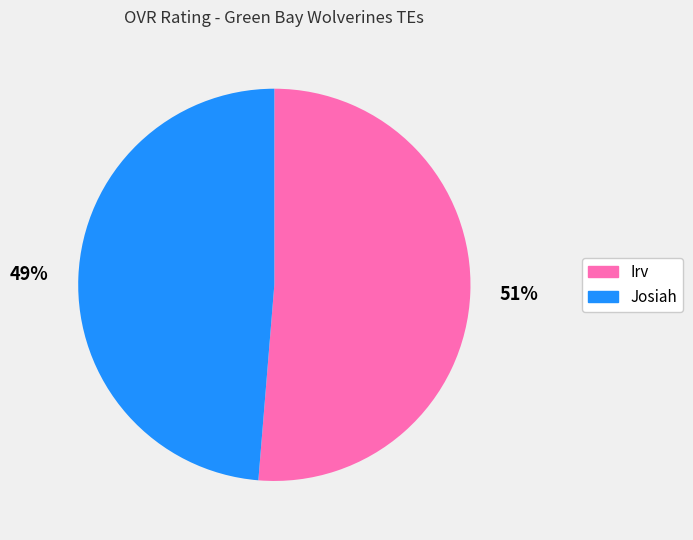

How many segments does this pie chart have?

2